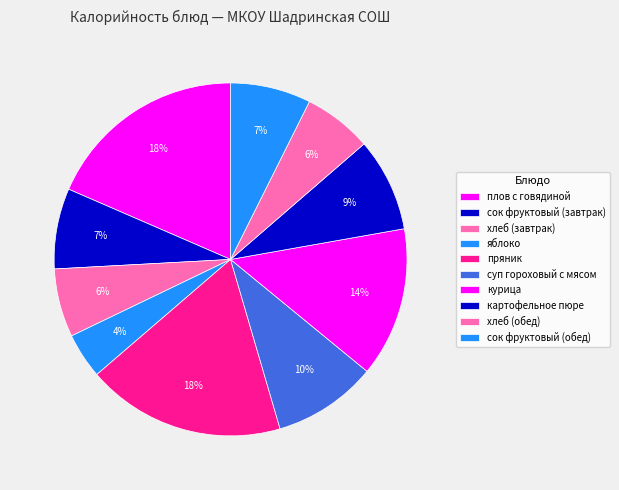

True or false: сок фруктовый (завтрак) accounts for 17% of the total.

False